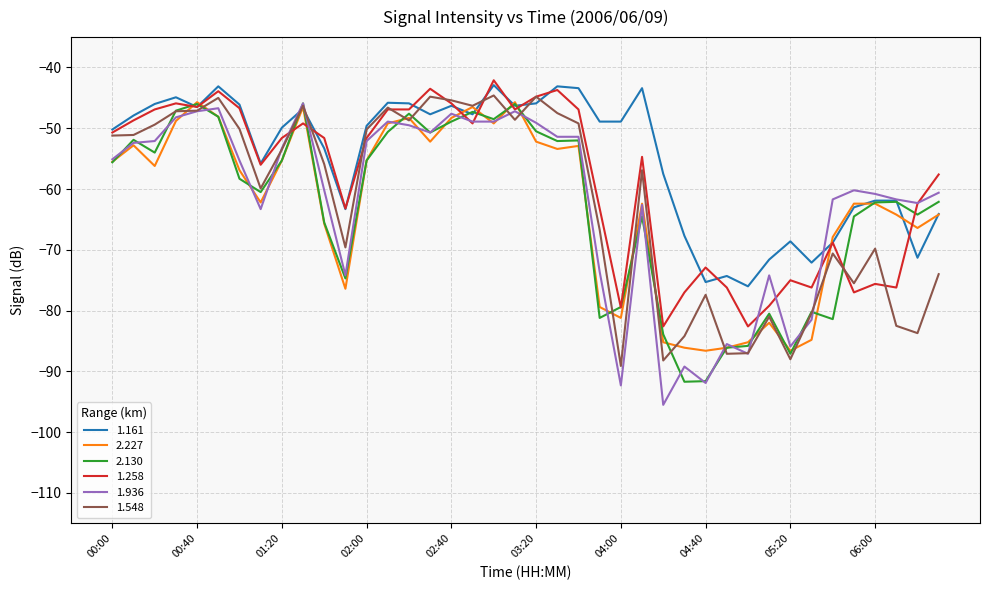

Which series has the largest total across all categories?

1.161